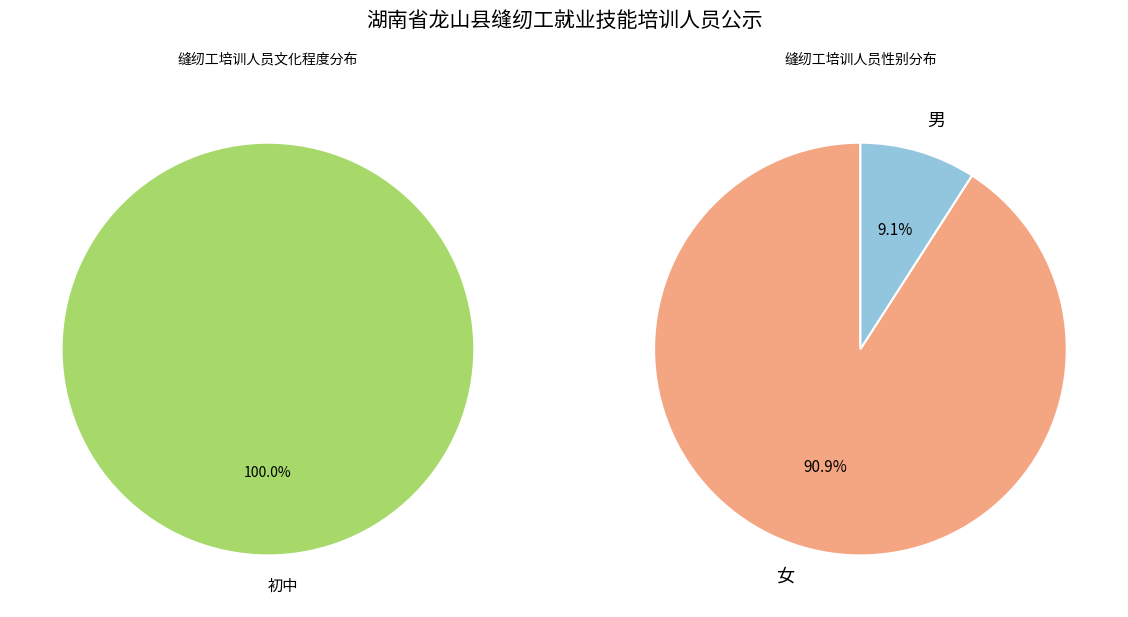

Combined, what portion of the pie is 女 and 男?

100.0%